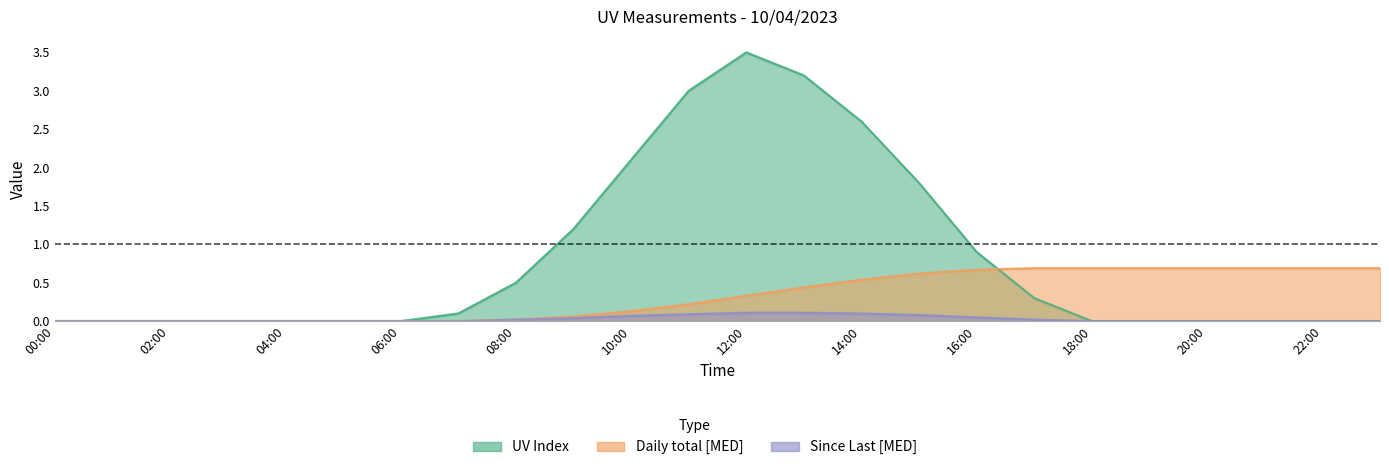

What is the value of the Daily total [MED] point at the 12th from the left?

0.2